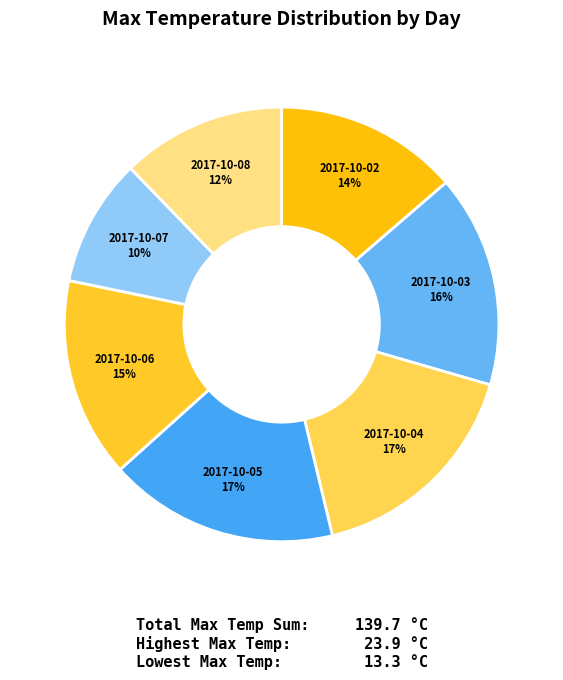

Which category has the biggest portion of the pie?

2017-10-05